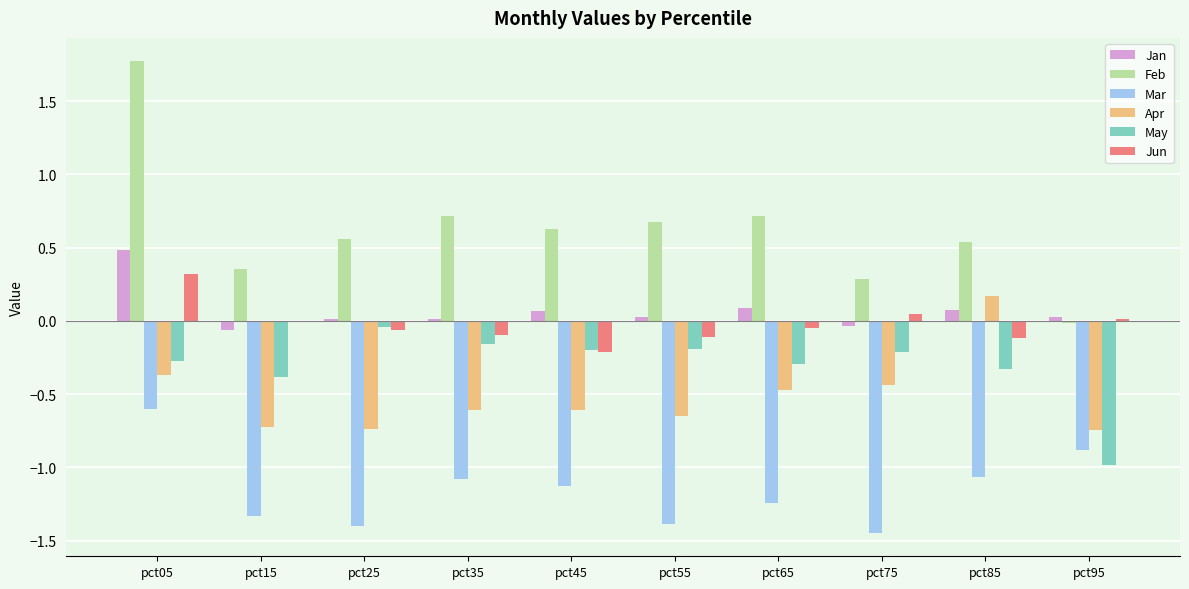

At which label does Jun reach its peak?

pct05